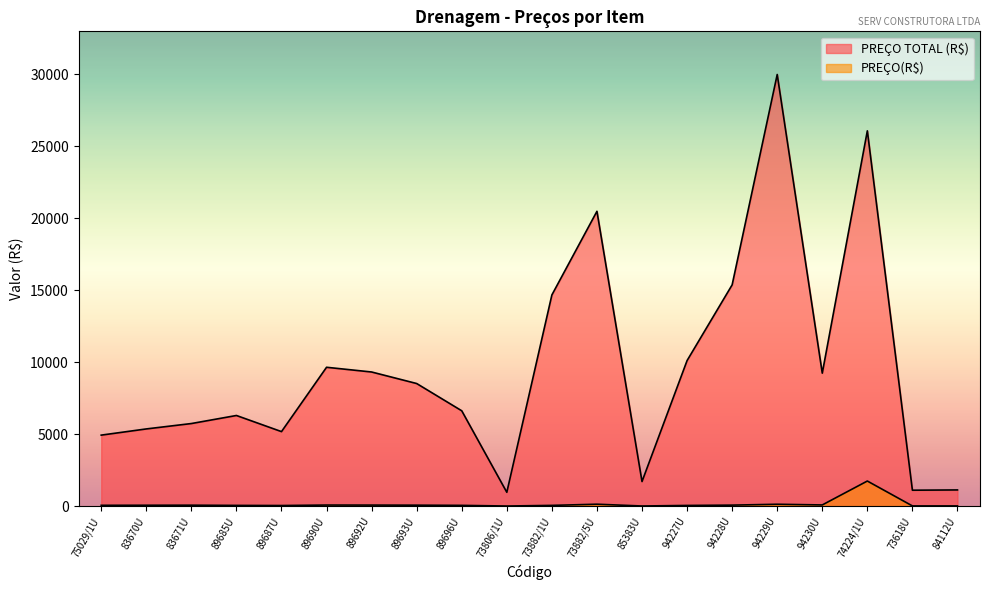

The value of PREÇO TOTAL (R$) at 94229U is 40512.9. True or false?

False